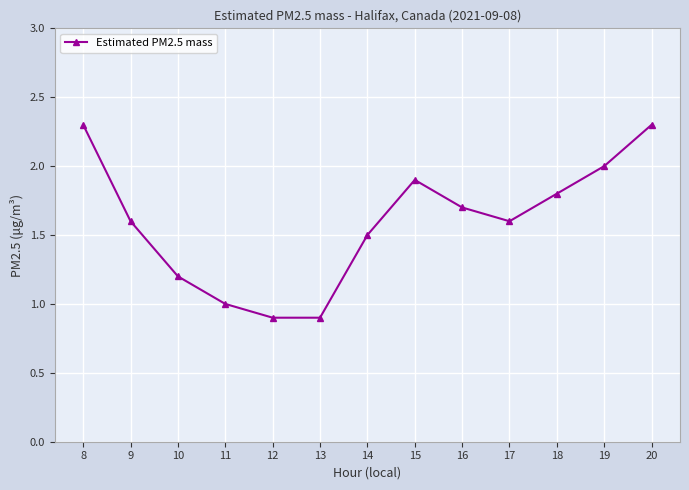

Where is the first local maximum?

15